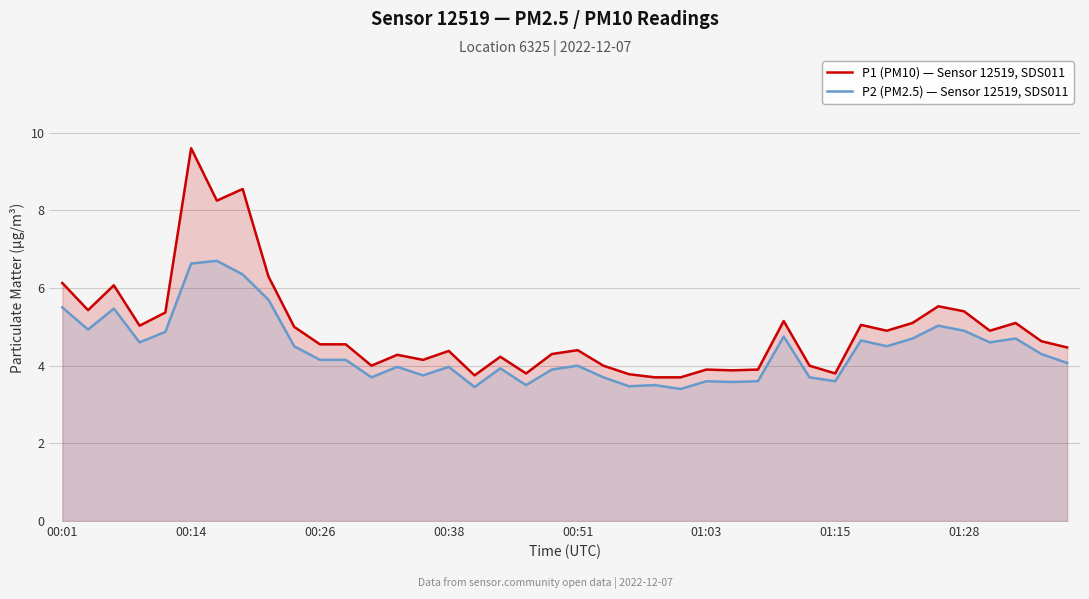

True or false: P1 (PM10) — Sensor 12519, SDS011 and P2 (PM2.5) — Sensor 12519, SDS011 cross at least once.

False